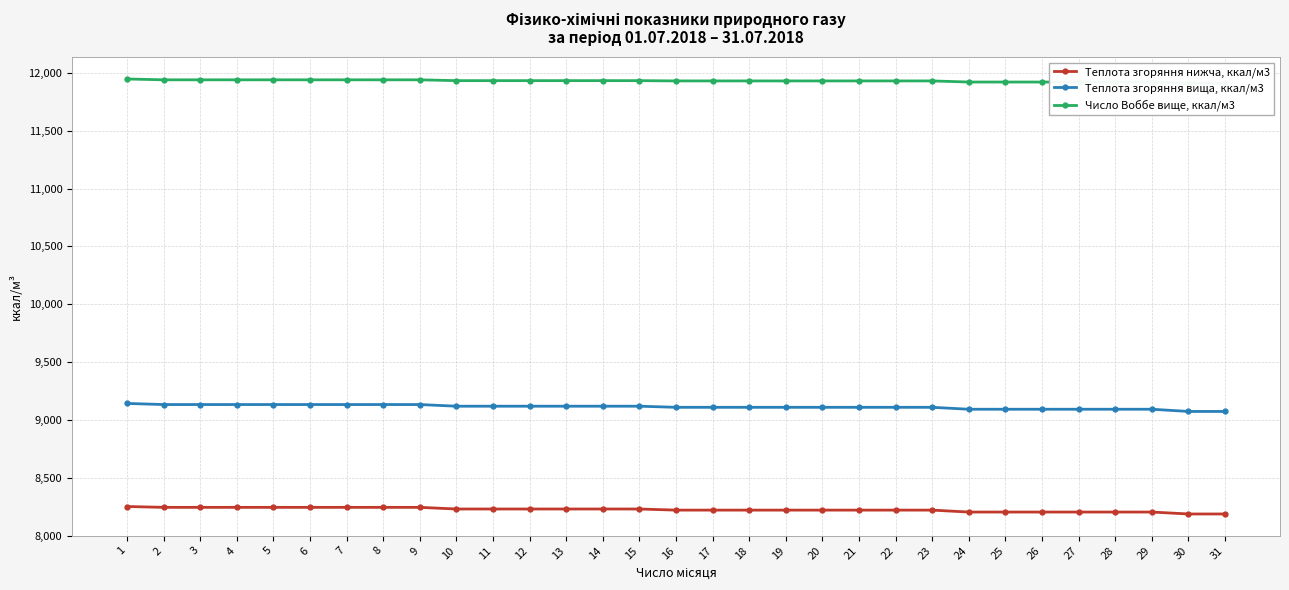

How many values in the Теплота згоряння вища, ккал/м3 series exceed 9109?

23